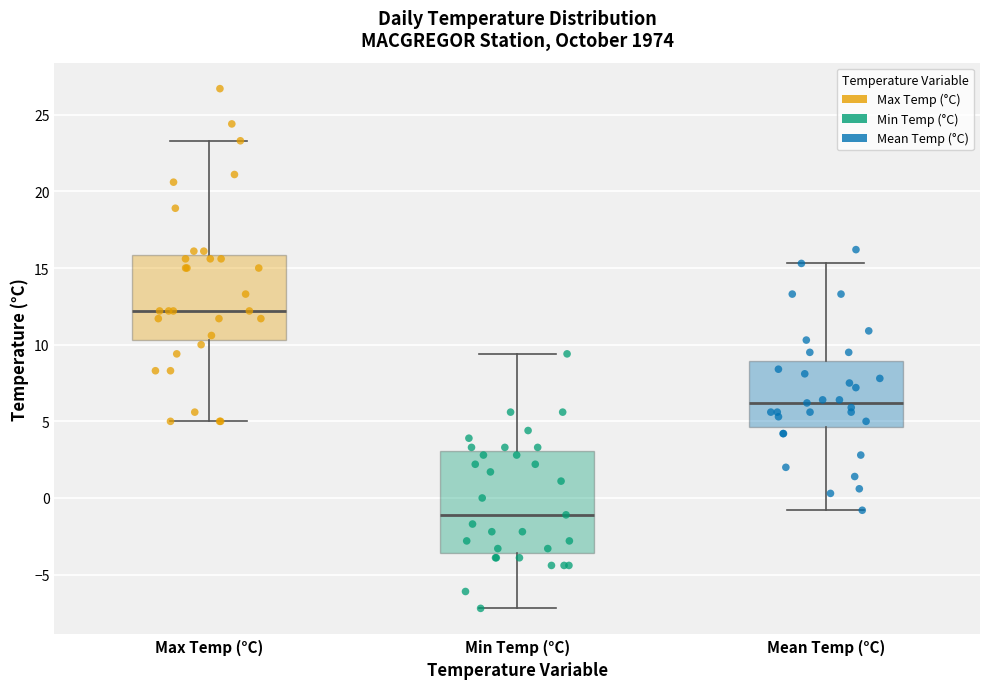

Comparing the boxes themselves (not the whiskers), which one is the tallest?

Min Temp (°C)